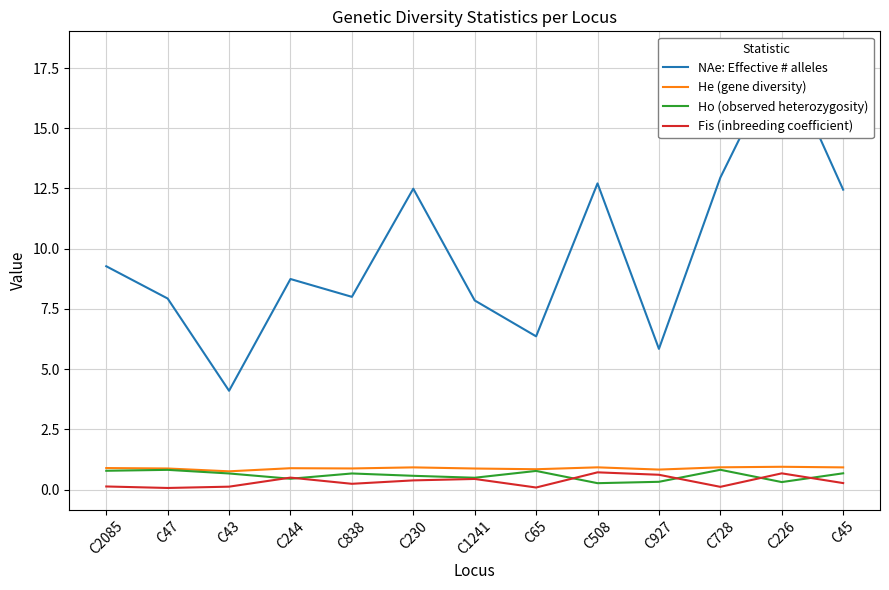

Is it true that He (gene diversity) equals 0.8 at C65?

True